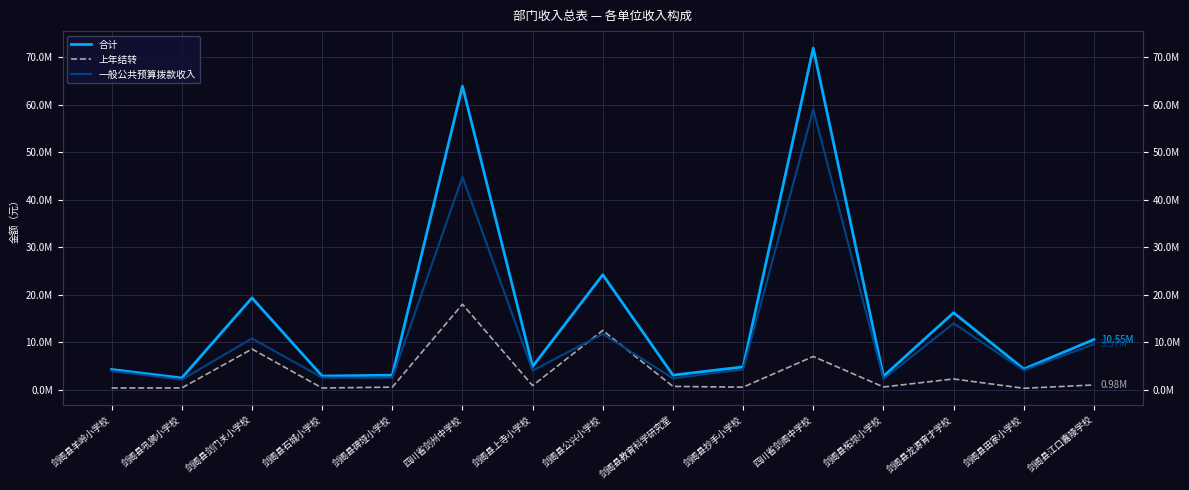

What position from the left is 剑阁县田家小学校?

14